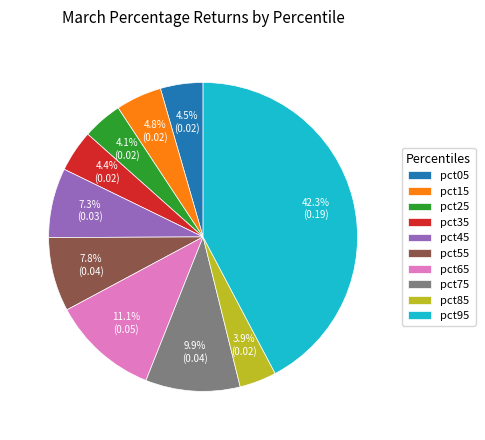

Is it true that pct55 is 18% of the pie?

False